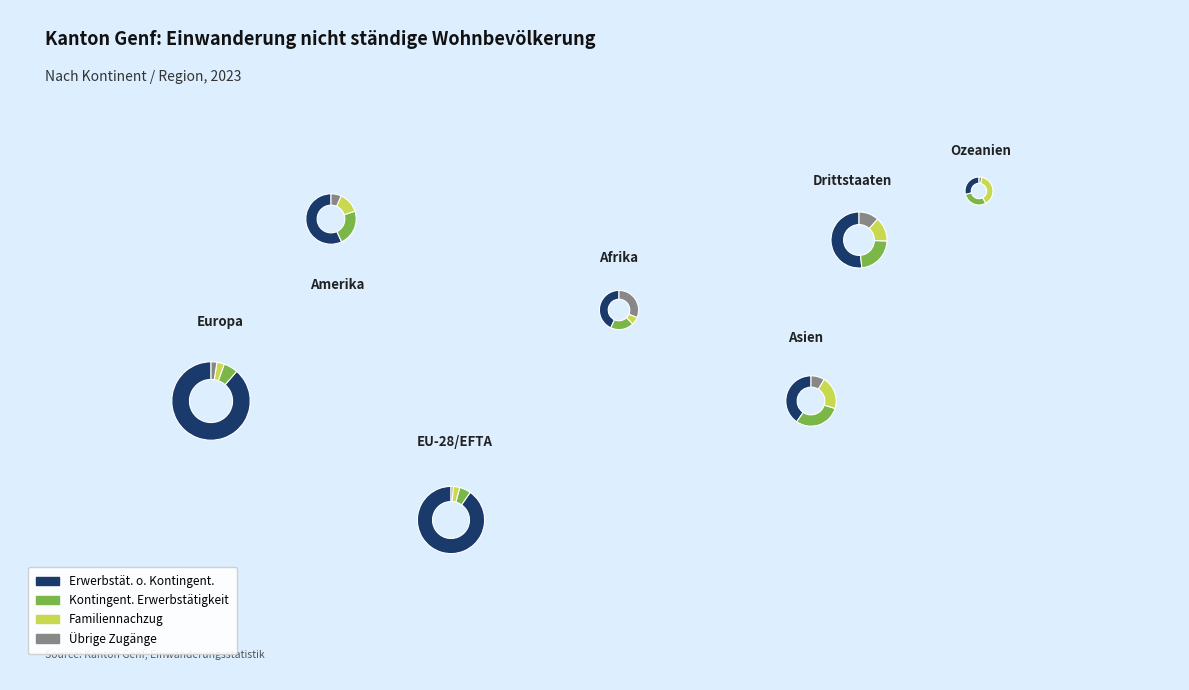

Combined, do Afrika and Ozeanien account for over 50%?

No